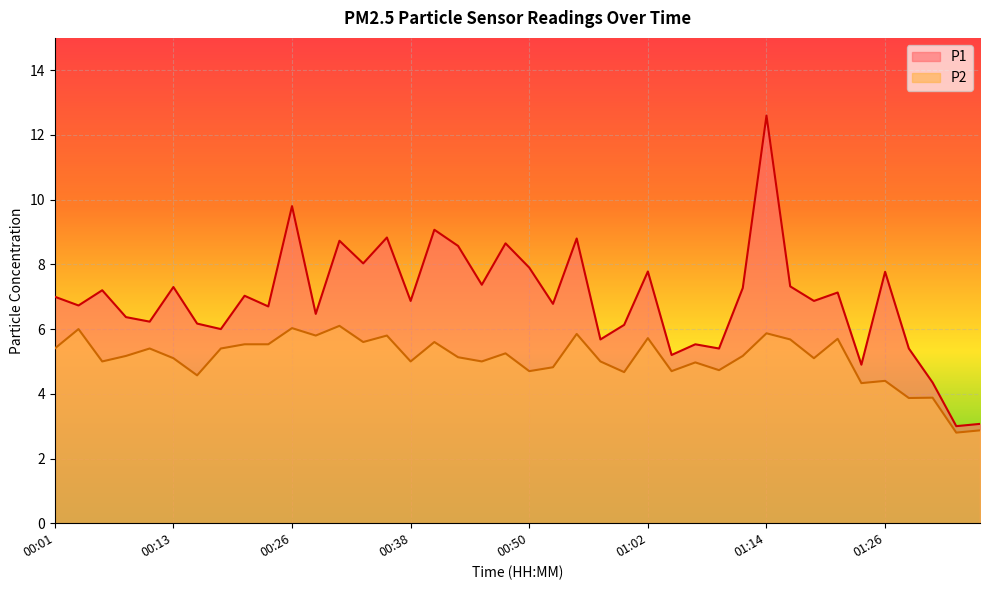

What is the label of the 36th point from the right?

00:11